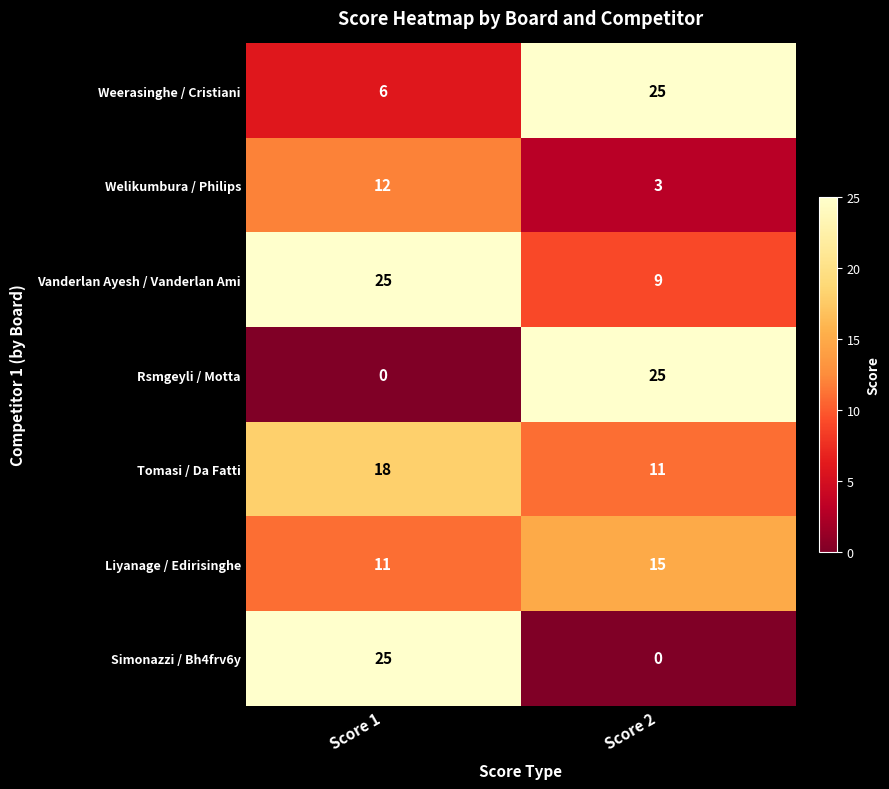

Count the number of categories in the chart.

2